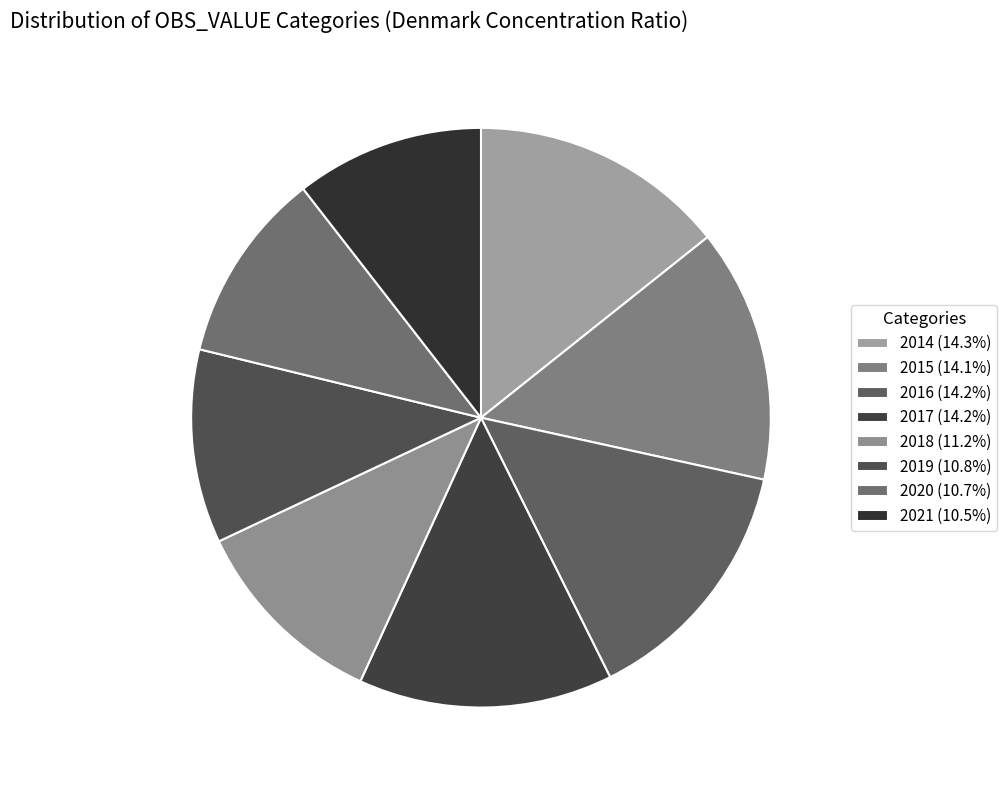

To the nearest percent, what is the average slice percentage?

12%